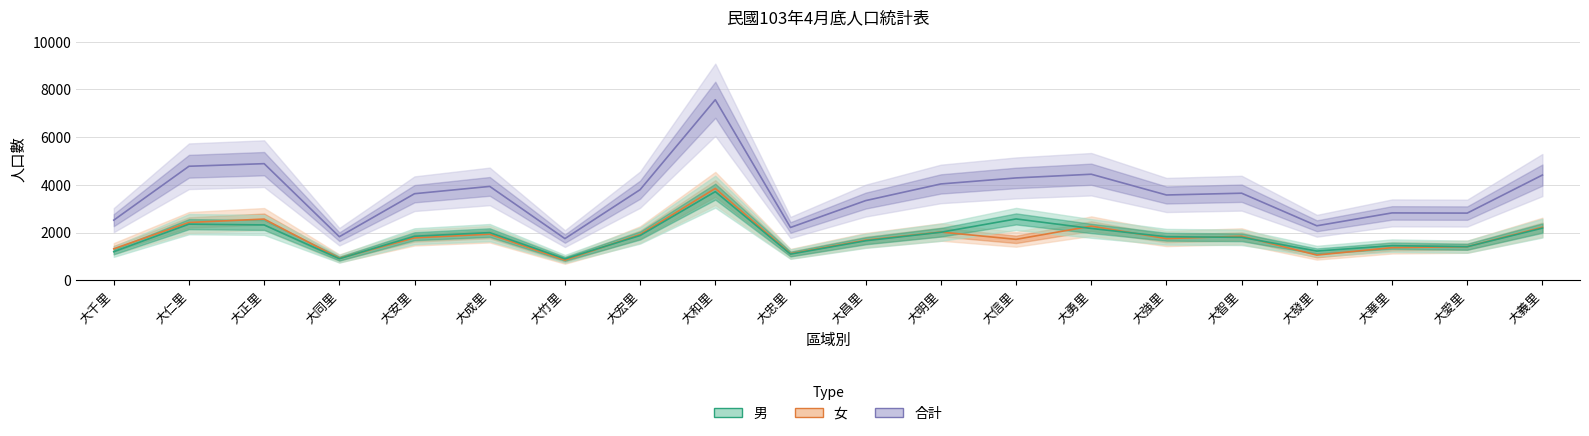

Reading left to right, transcribe all the data shown in this chart.

男: 1201	2356	2322	907	1849	2001	901	1879	3717	1100	1659	2016	2574	2175	1827	1803	1227	1454	1409	2189
女: 1322	2425	2568	922	1782	1936	848	1921	3851	1116	1683	2024	1718	2272	1750	1849	1060	1372	1409	2224
合計: 2523	4781	4890	1829	3631	3937	1749	3800	7568	2216	3342	4040	4292	4447	3577	3652	2287	2826	2818	4413